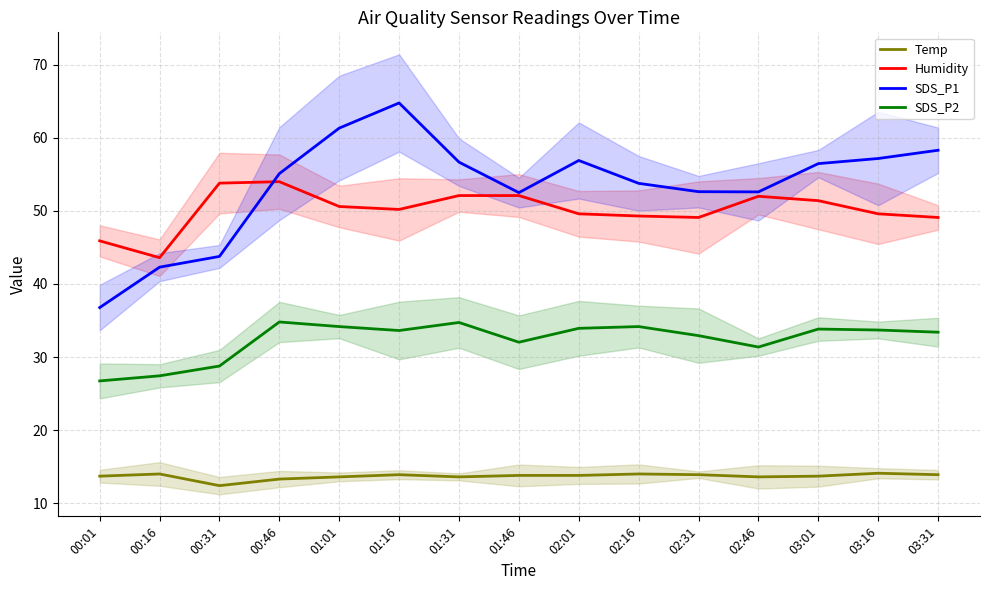

At which category does SDS_P1 reach its first local valley?

01:46